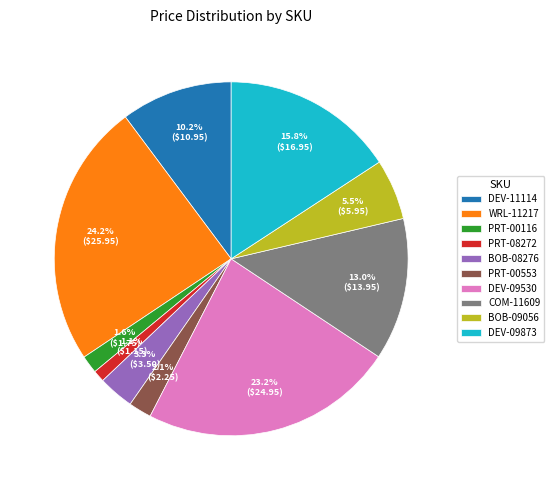

True or false: BOB-09056 accounts for 1% of the total.

False